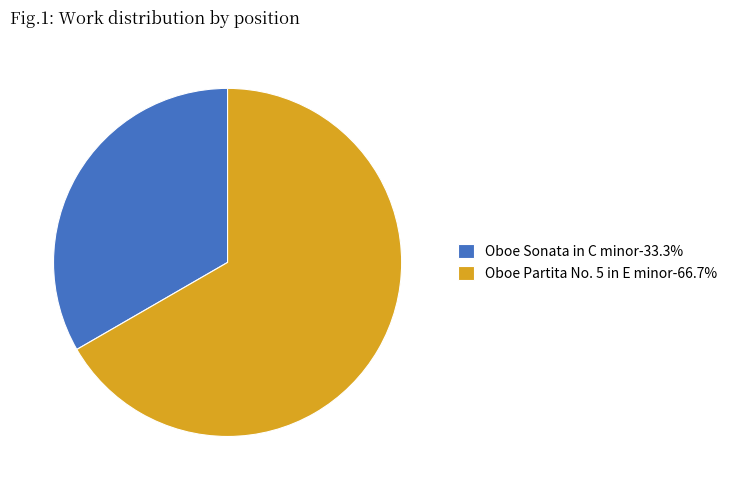

Approximately how many times larger is the value at Oboe Partita No. 5 in E minor-66.7% compared to Oboe Sonata in C minor-33.3%?

2.0